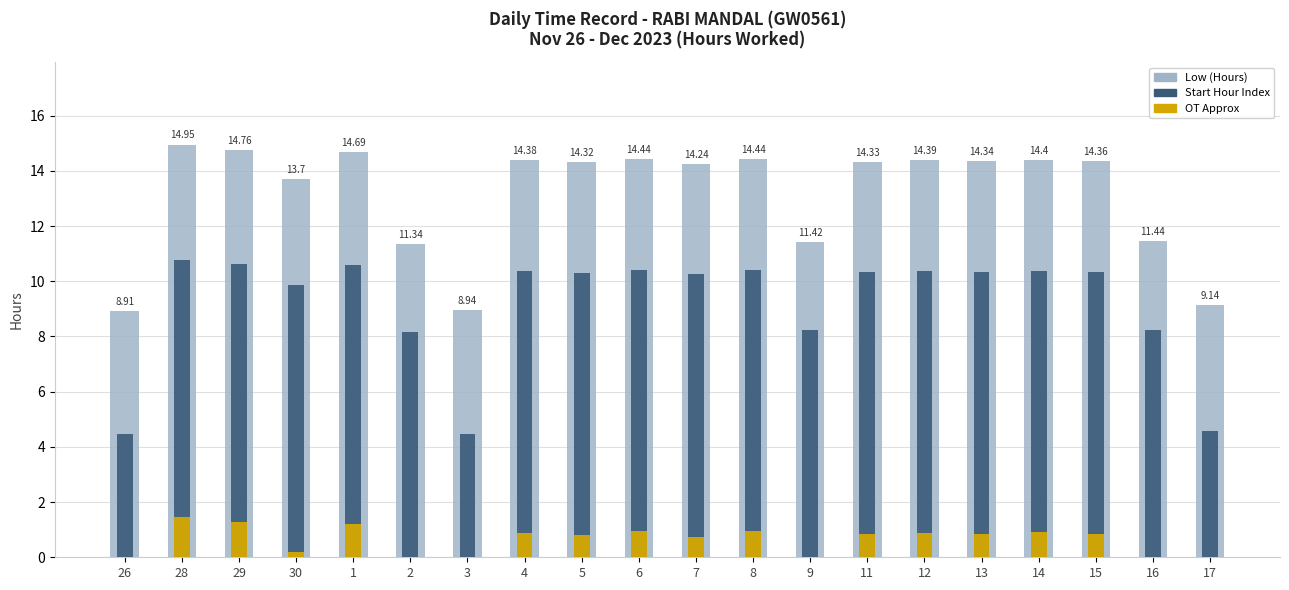

Rank the series at 14 from highest to lowest value.

Low (Hours), Start Hour Index, OT Approx